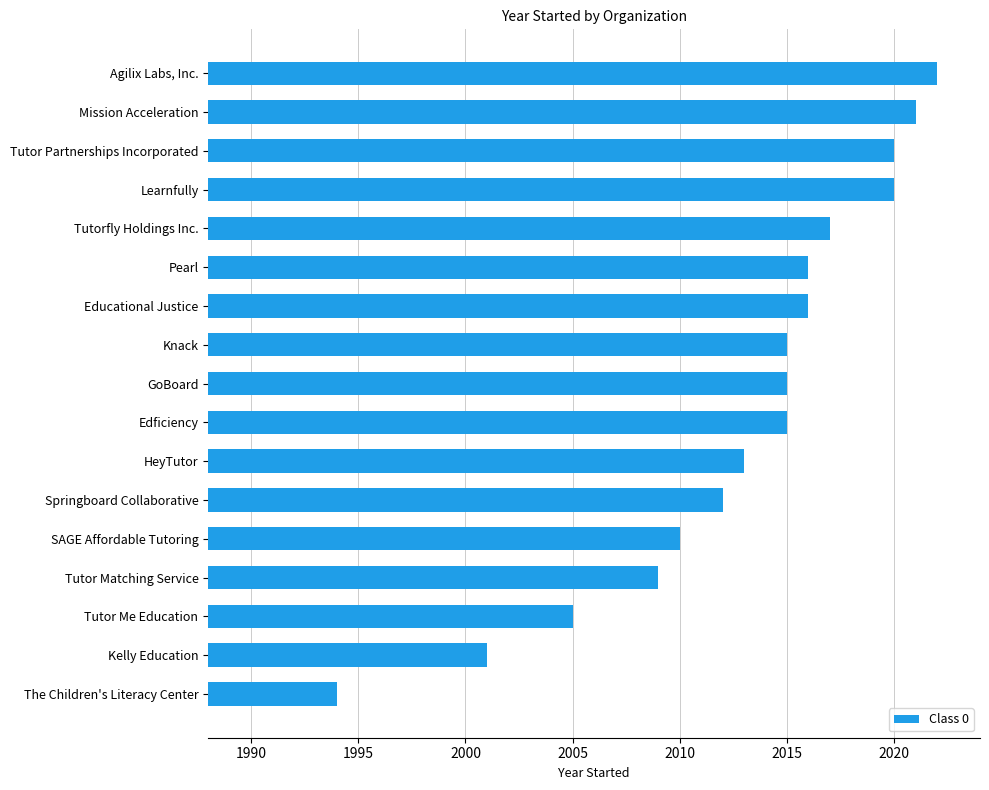

Is it true that the value at Agilix Labs, Inc. is 2022?

True